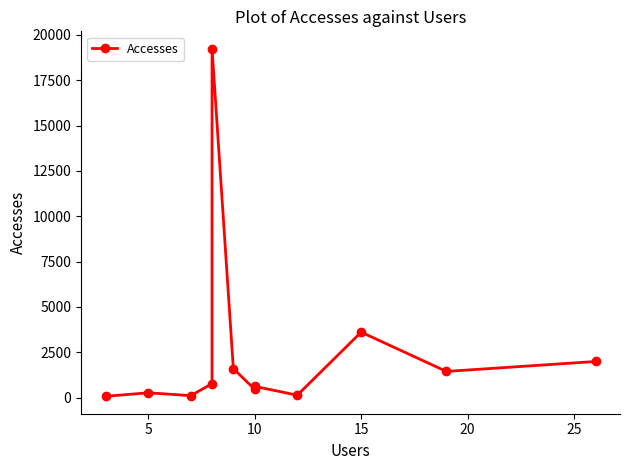

What is the difference between the second highest and second lowest values?

3499